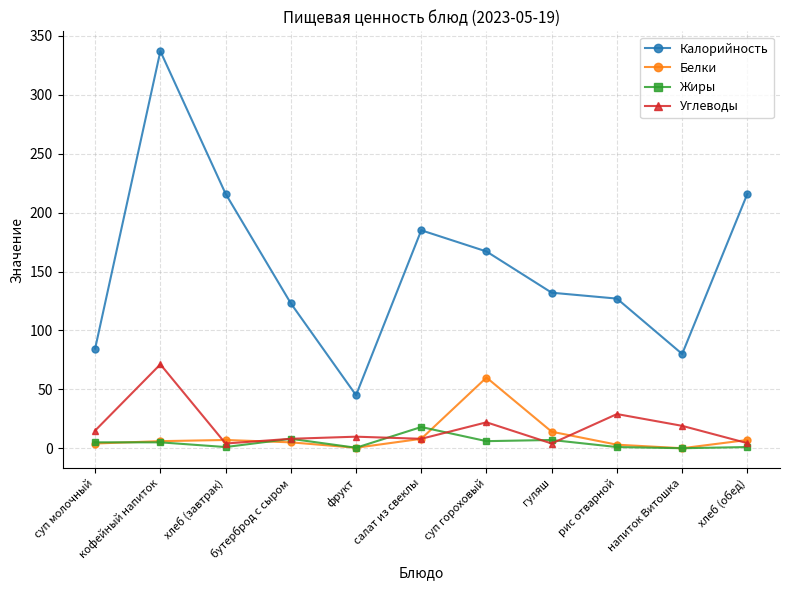

True or false: Белки has more than 1 interior local peaks.

True